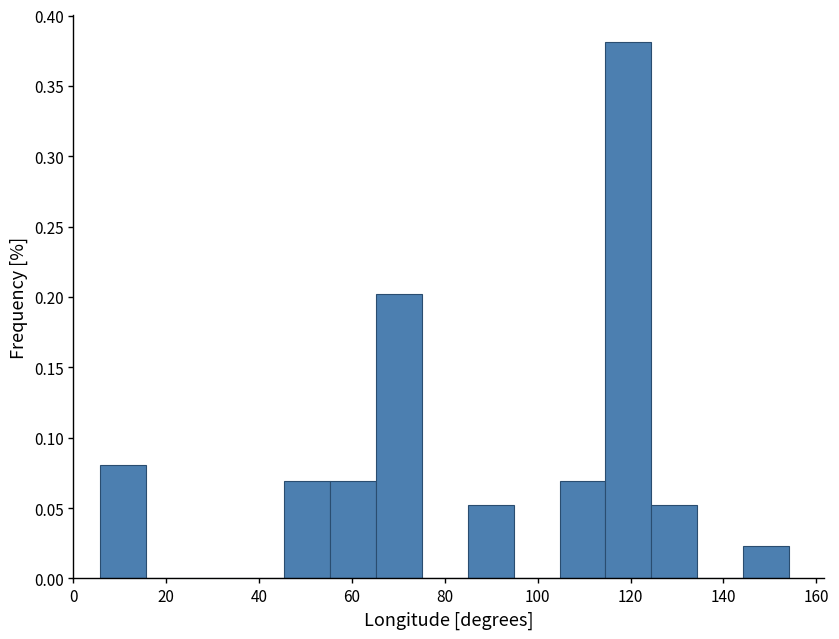

Over which range of the x-axis is the bar tallest?

114 to 124